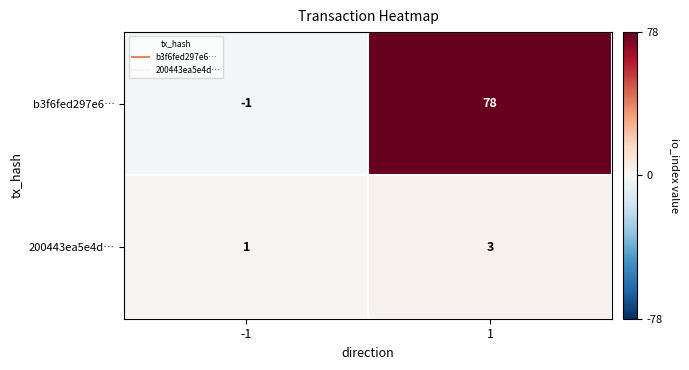

Which series has the widest spread of values?

b3f6fed297e6…